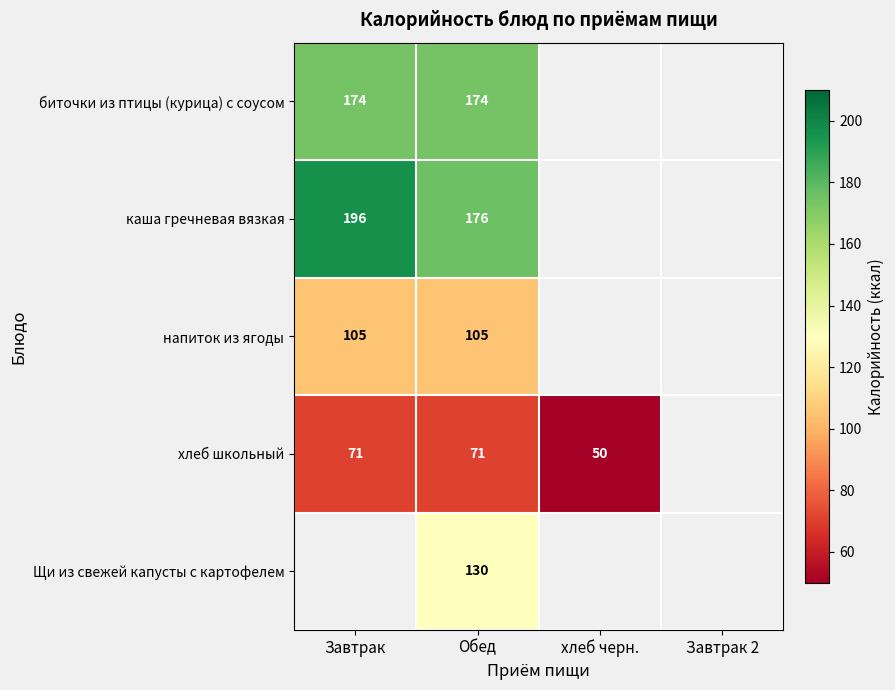

Rank the series at Обед from lowest to highest value.

хлеб школьный, напиток из ягоды, Щи из свежей капусты с картофелем, биточки из птицы (курица) с соусом, каша гречневая вязкая